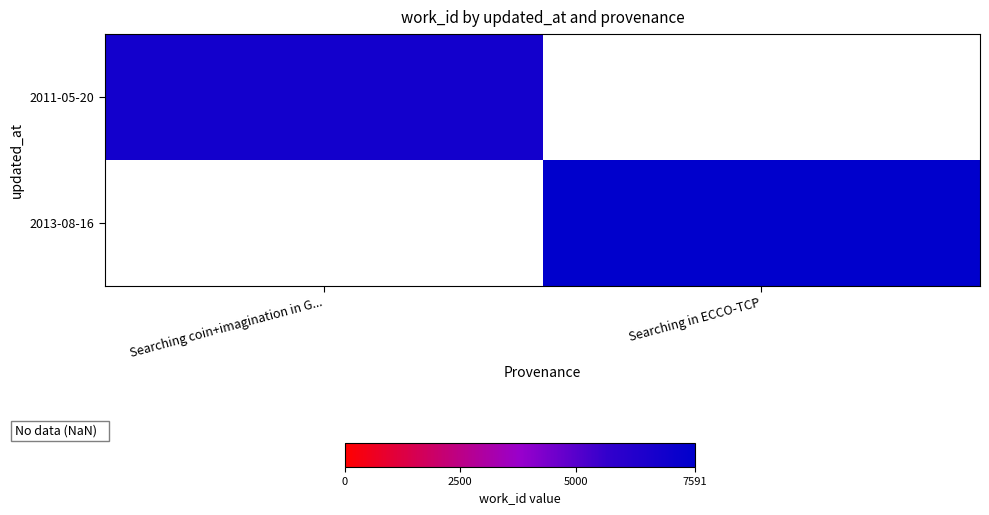

Which category has the highest value in the 2011-05-20 series?

Searching coin+imagination in G...